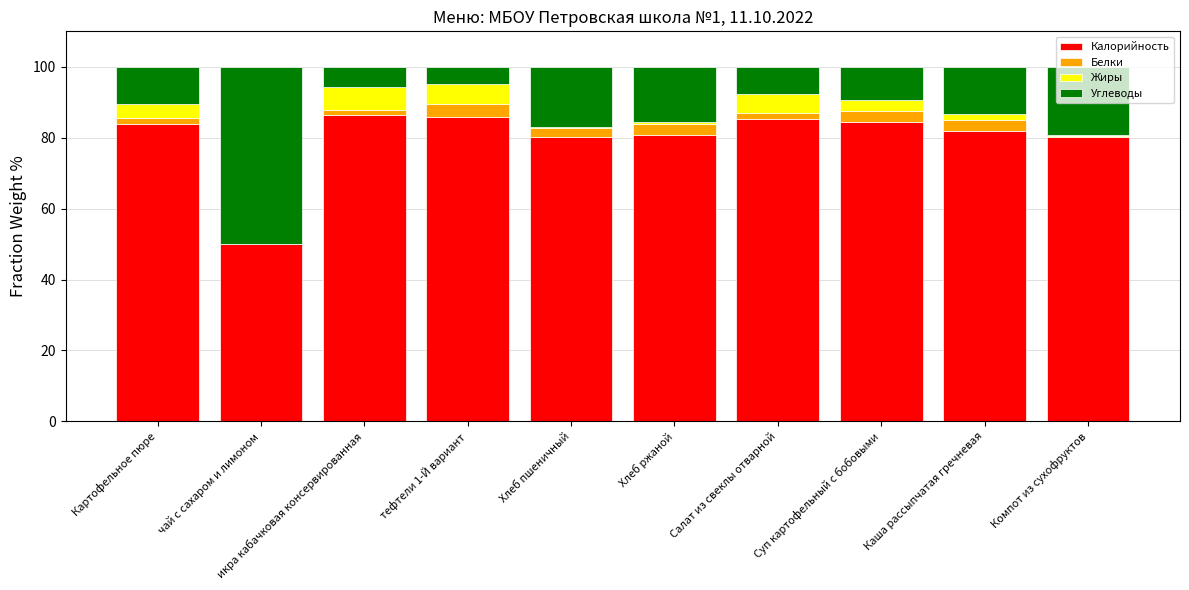

What is the highest value of the Калорийность series?

86.4